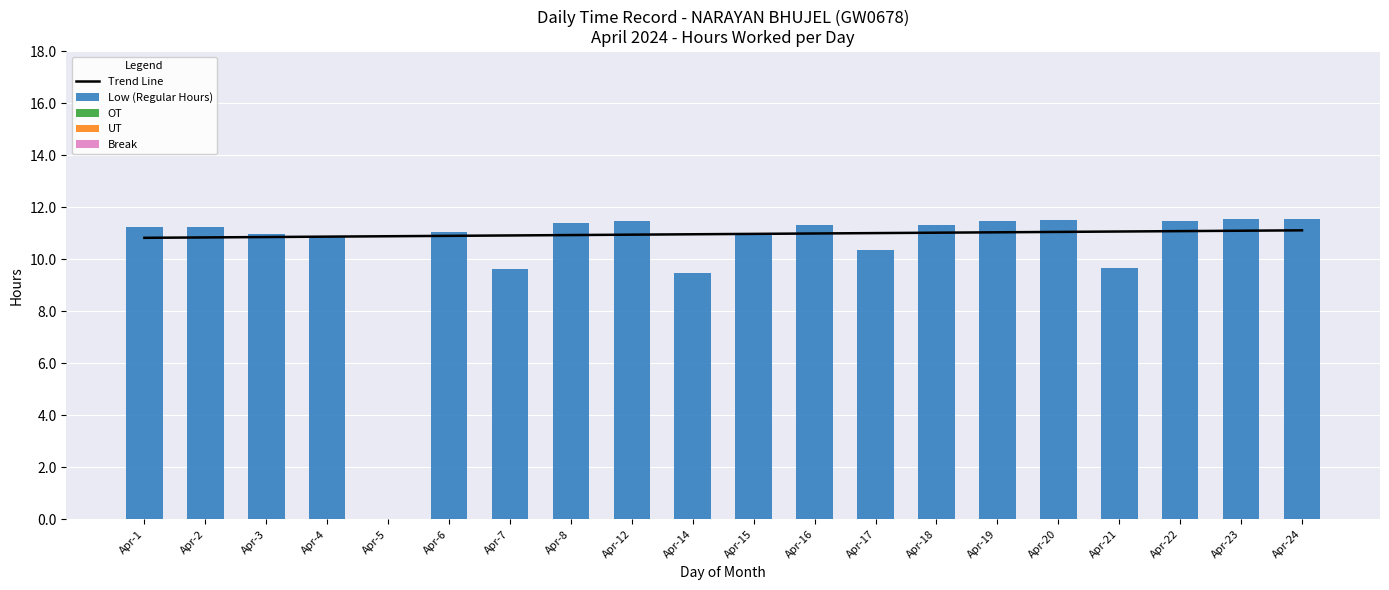

The value of Trend Line at Apr-17 is 11.0. True or false?

True